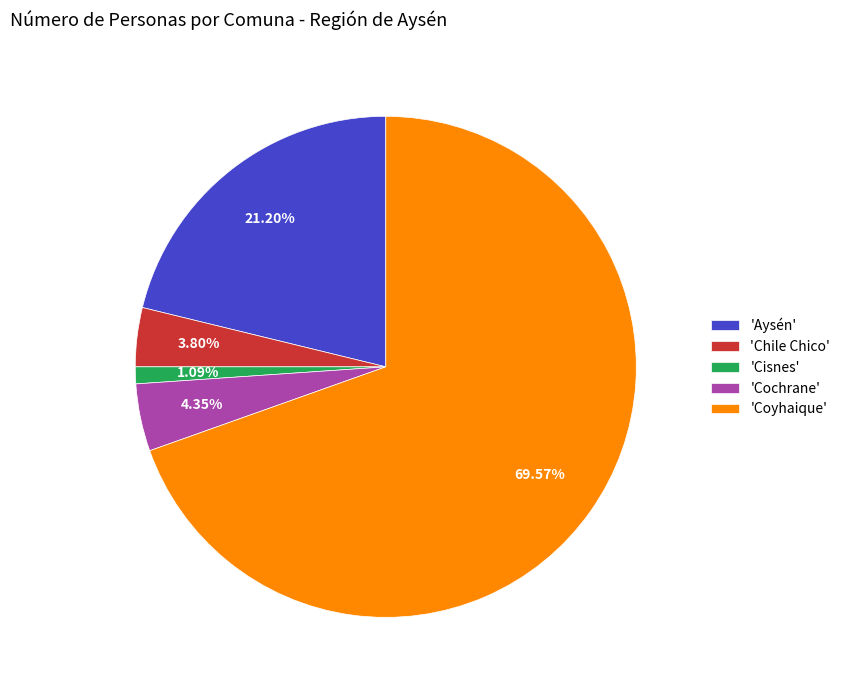

Which slice is the largest?

'Coyhaique'